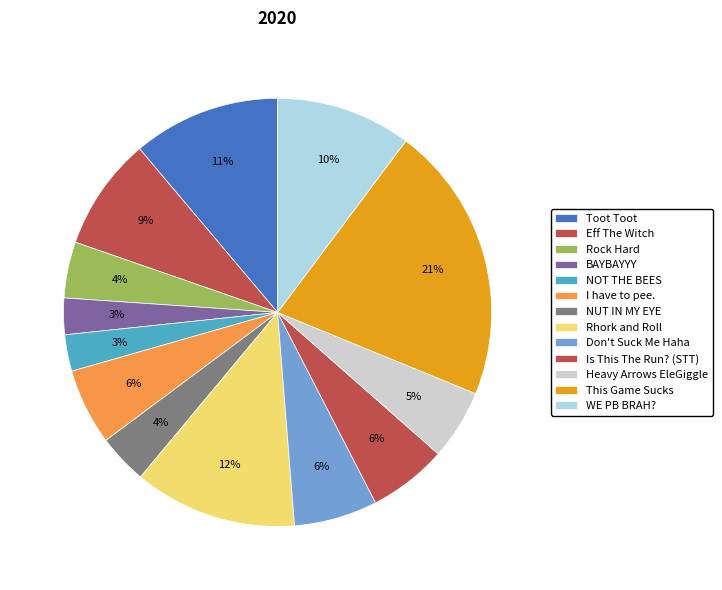

How many slices are in this pie chart?

13